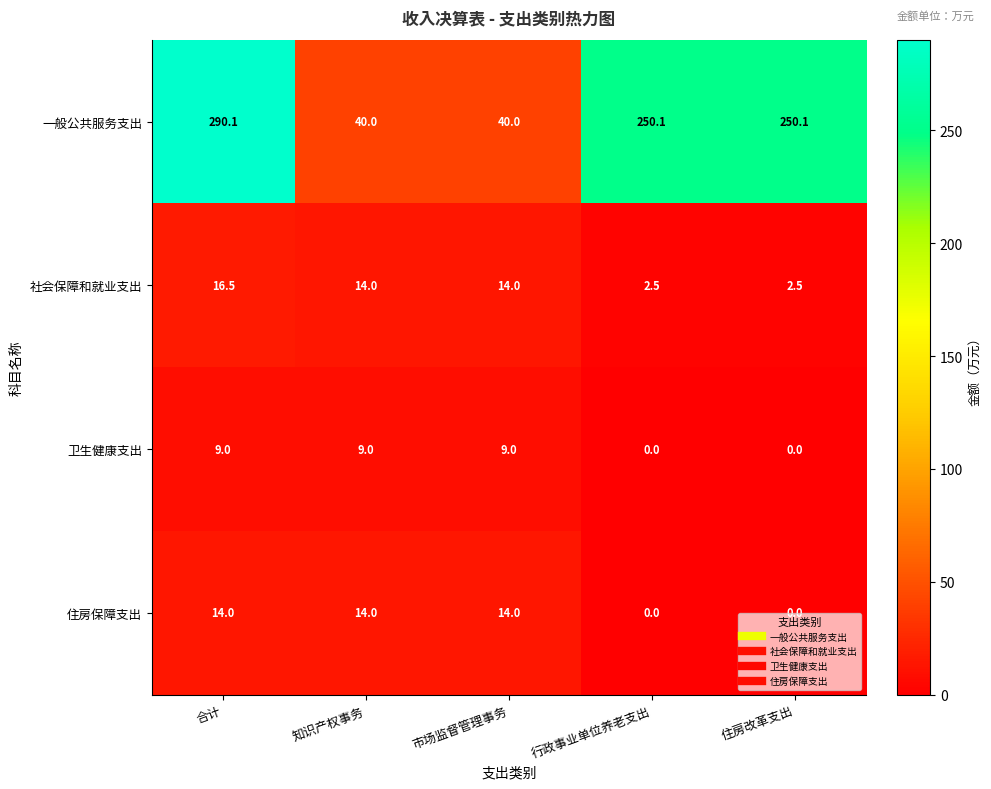

How many positive values does the 卫生健康支出 series have?

3